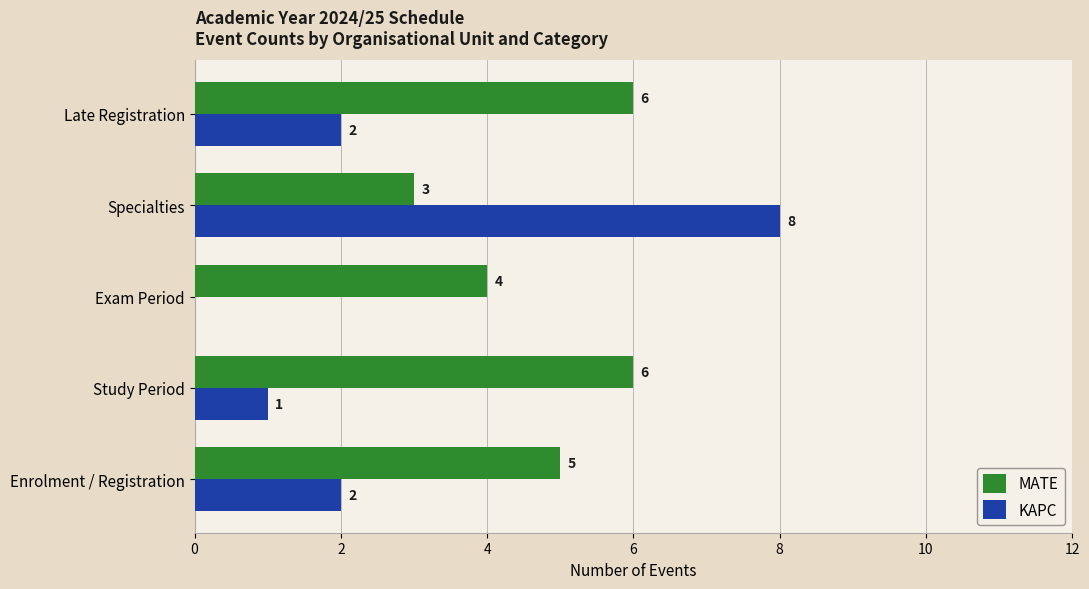

At which category does the chart reach its peak across all series?

Specialties